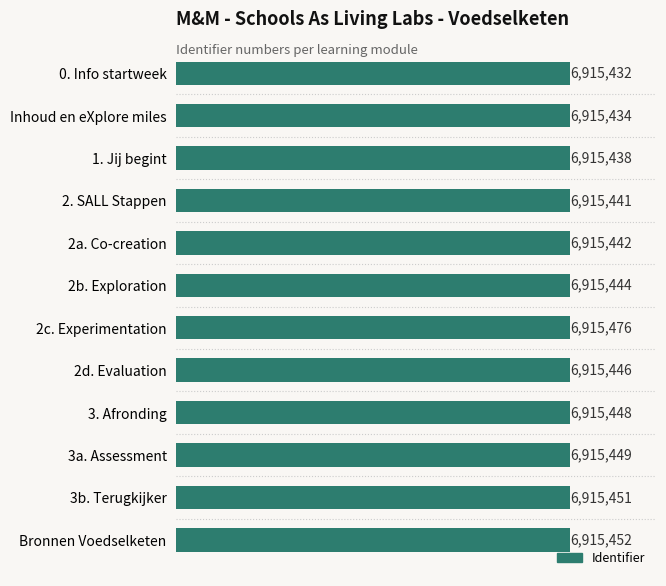

Does the chart contain any negative values?

No